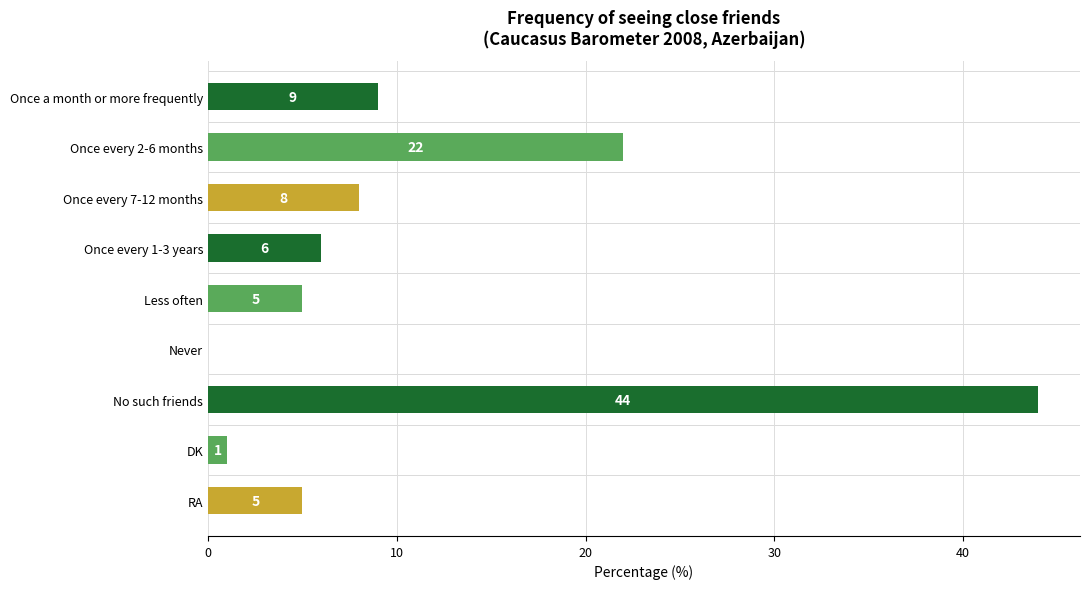

Reading top to bottom, what are all the values shown in this chart?

Once a month or more frequently=9	Once every 2-6 months=22	Once every 7-12 months=8	Once every 1-3 years=6	Less often=5	Never=0	No such friends=44	DK=1	RA=5